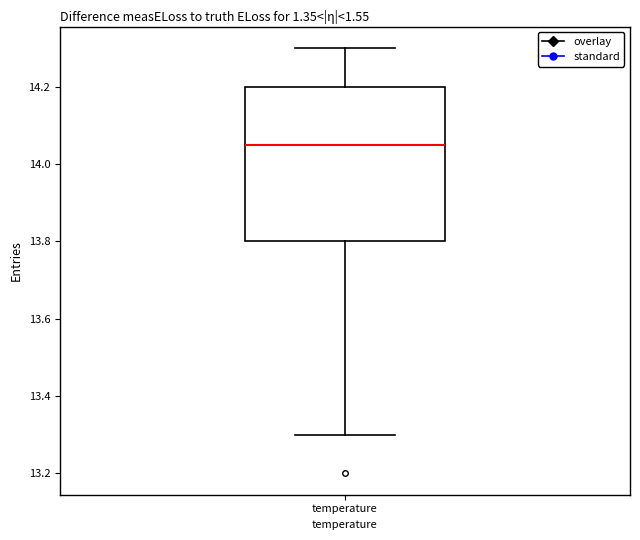

Read this box plot against the y-axis: the position of the median line, the range covered by the box, and the ends of both whiskers. The values are not printed on the chart, so give them approximately, as read against the axis.

median 14.06, box 13.80 to 14.20, whiskers 13.30 to 14.30